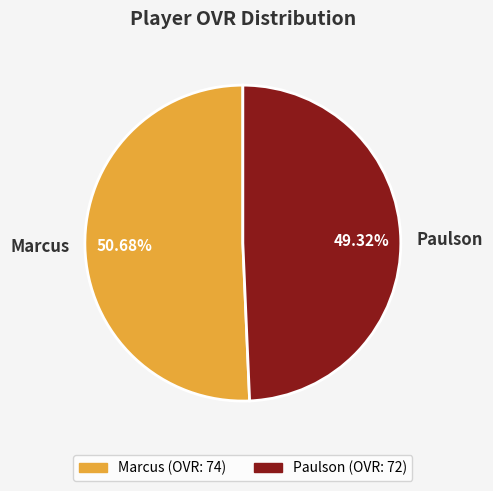

How many slices are in this pie chart?

2